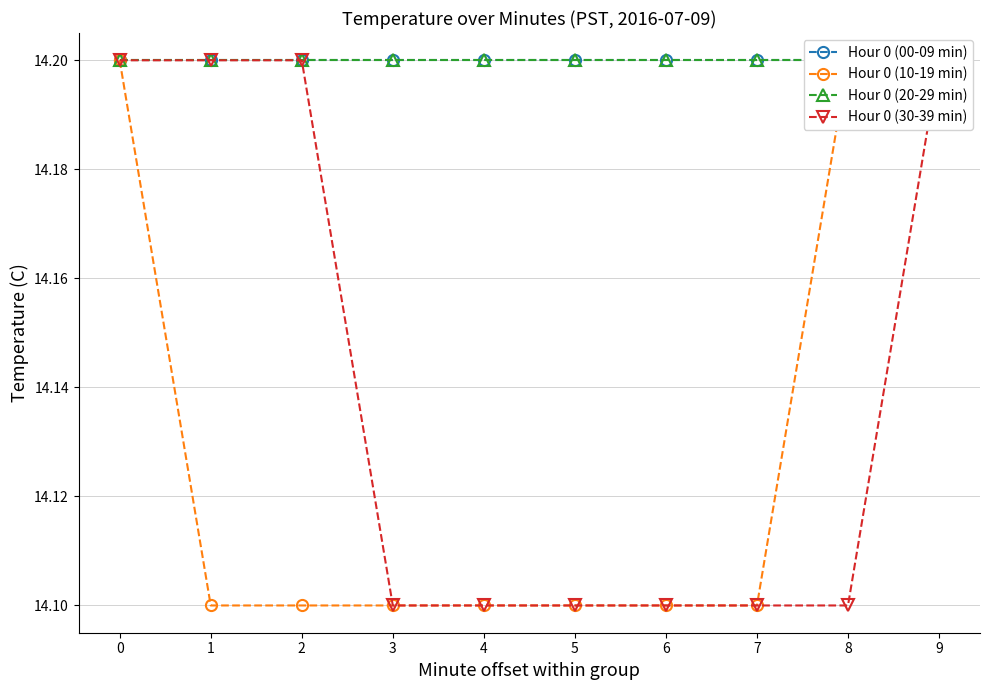

Reading left to right, what are all the values shown in this chart?

Hour 0 (00-09 min): 14.2	14.2	14.2	14.2	14.2	14.2	14.2	14.2	14.2	14.2
Hour 0 (10-19 min): 14.2	14.1	14.1	14.1	14.1	14.1	14.1	14.1	14.2	14.2
Hour 0 (20-29 min): 14.2	14.2	14.2	14.2	14.2	14.2	14.2	14.2	14.2	14.2
Hour 0 (30-39 min): 14.2	14.2	14.2	14.1	14.1	14.1	14.1	14.1	14.1	14.2